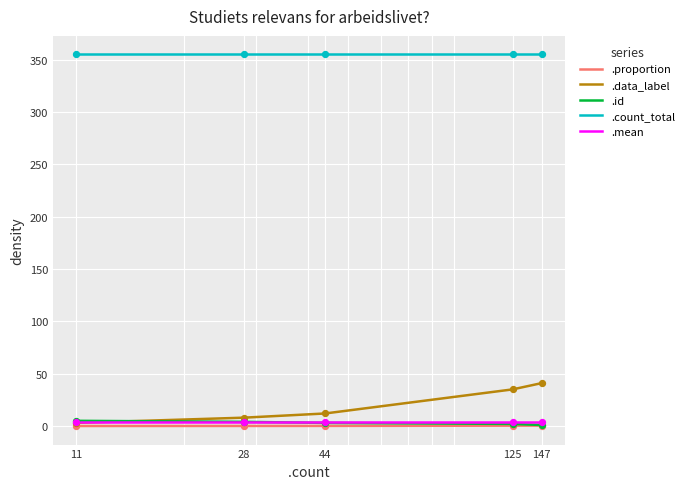

What are all the series names shown in the legend?

.proportion, .data_label, .id, .count_total, .mean